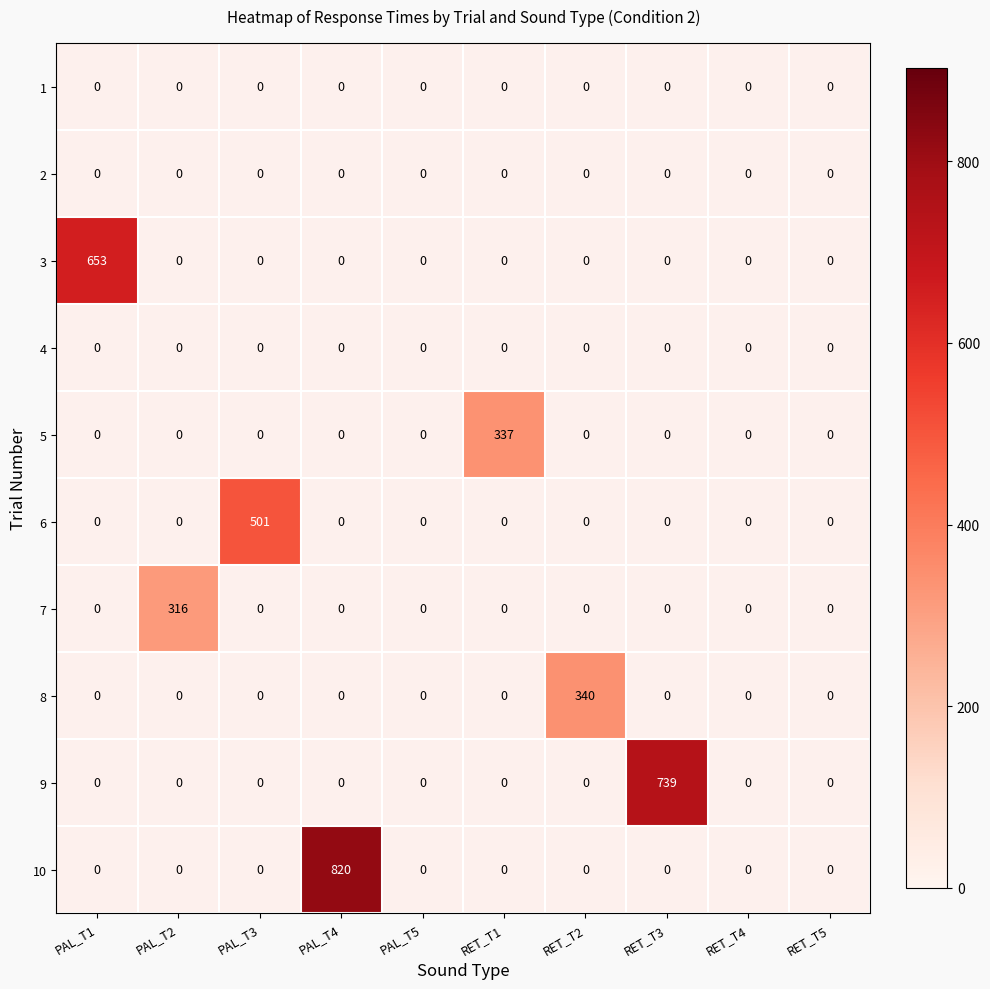

Is it true that 5 equals 583 at RET_T1?

False